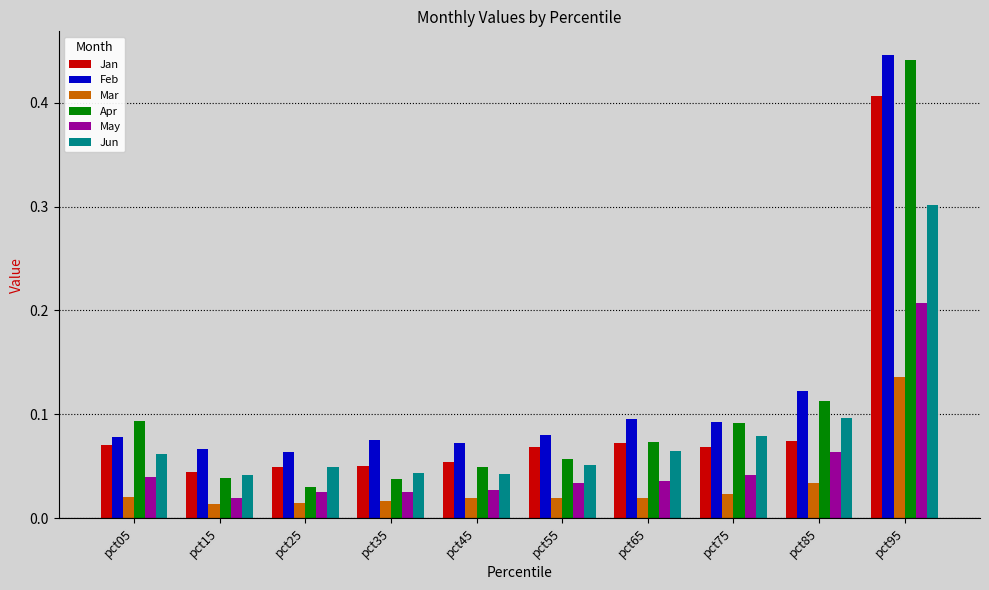

Count the Jan values in the range 0 to 1.

10